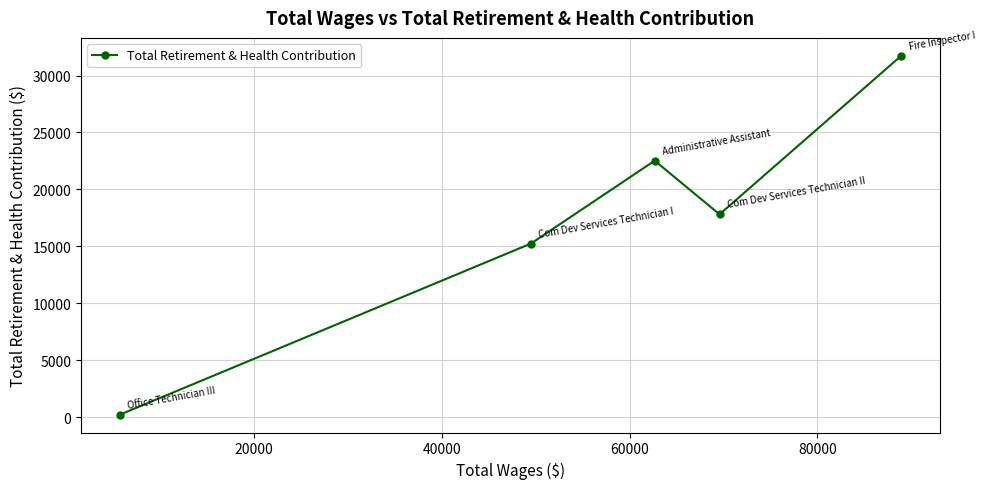

Count the number of data series in this chart.

1